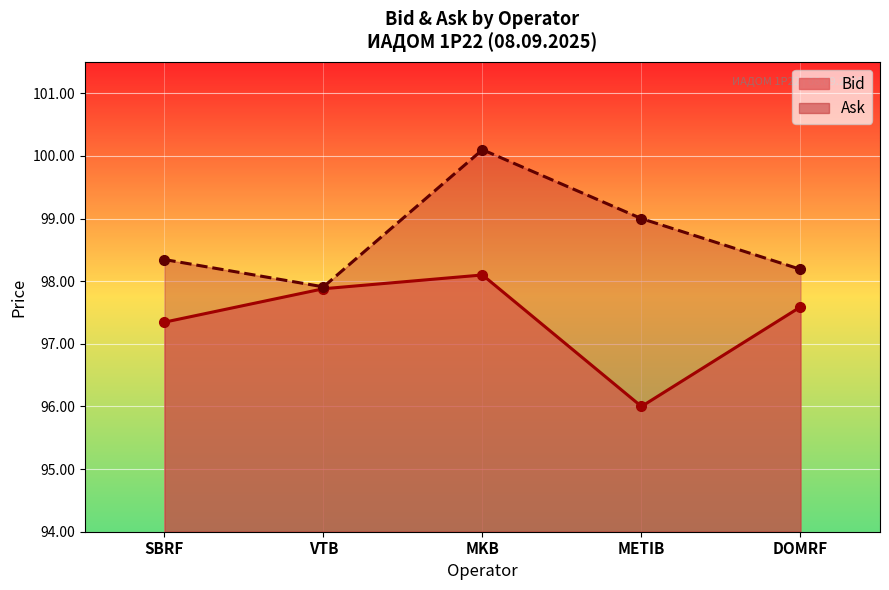

True or false: Bid has a value of 97.6 at DOMRF.

True